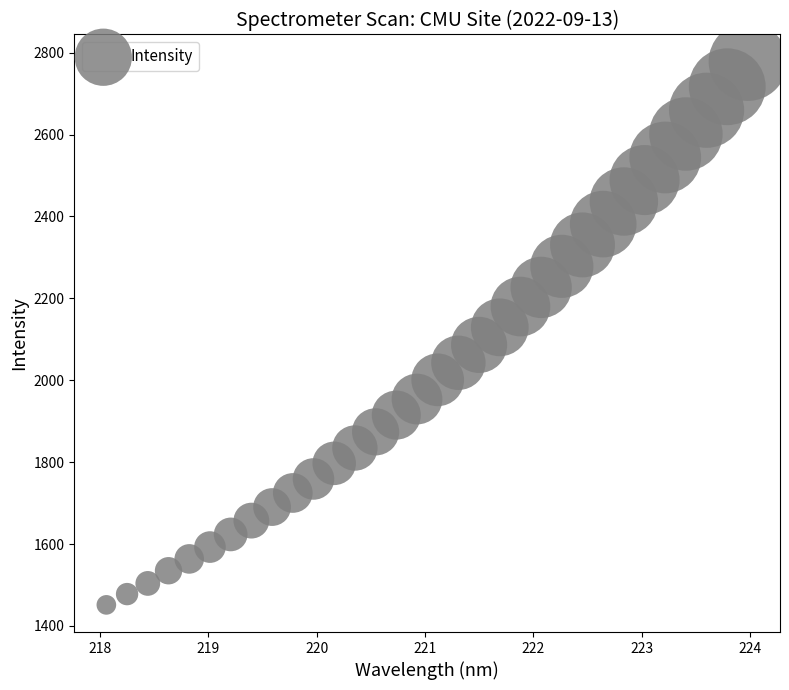

What is the range of X values (max minus min)?

5.9